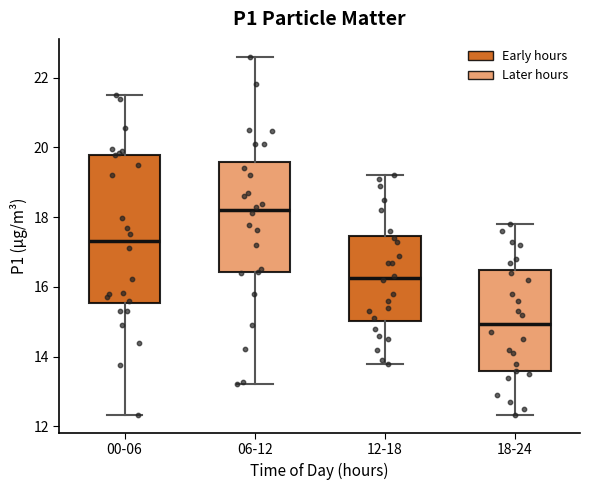

Which box's median line is the highest?

06-12